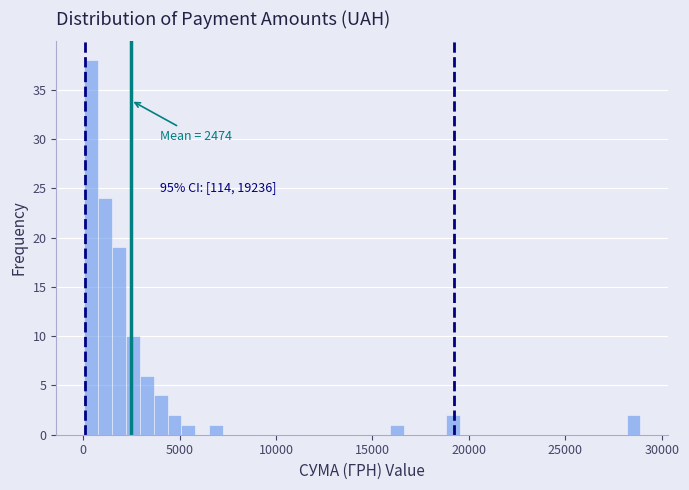

Read against the x-axis, roughly where is the centre of the tallest bar?

500